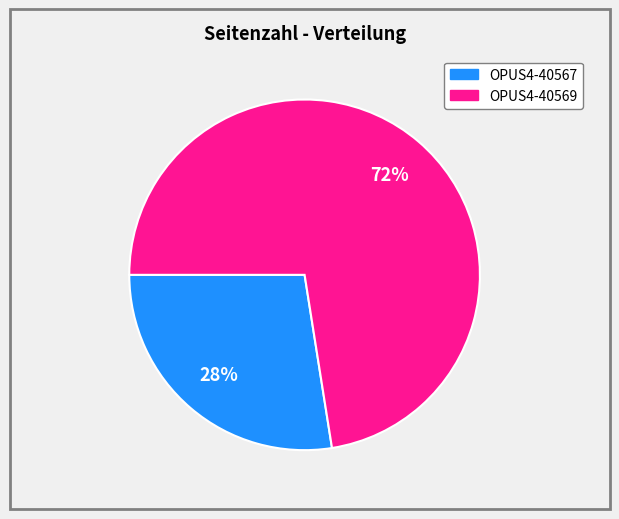

Does OPUS4-40569 account for over 50% of the chart?

Yes